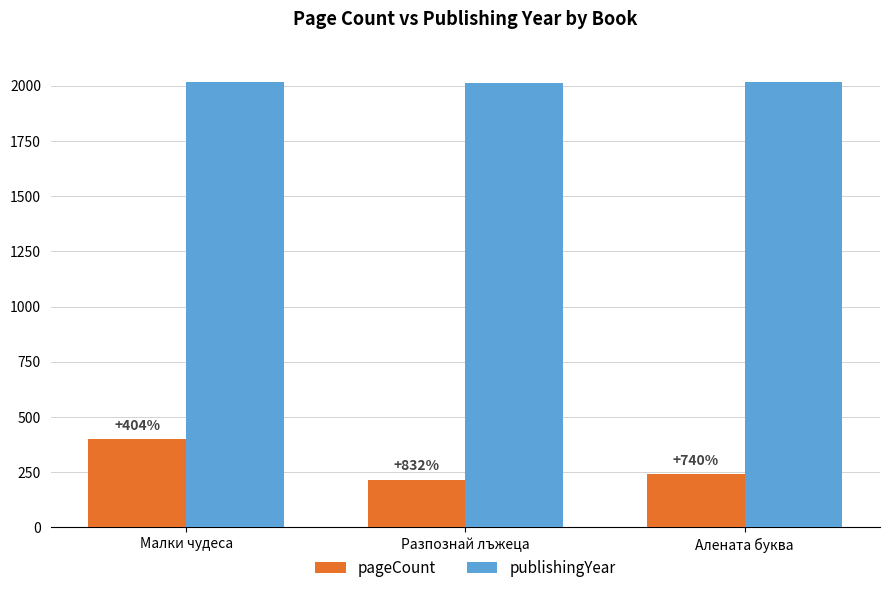

How many groups of bars are there?

3